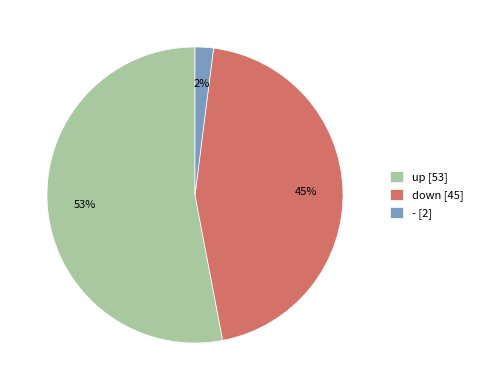

To the nearest percent, what is the combined percentage of down and up?

98%